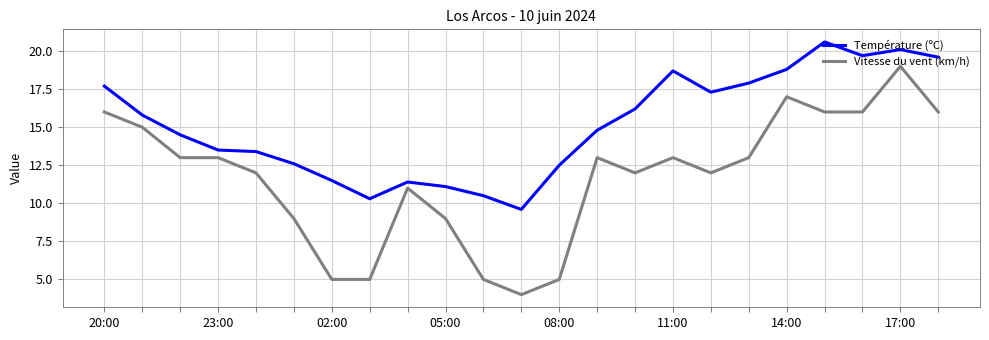

True or false: Température (ºC) has more than 2 points higher than both neighbors.

True